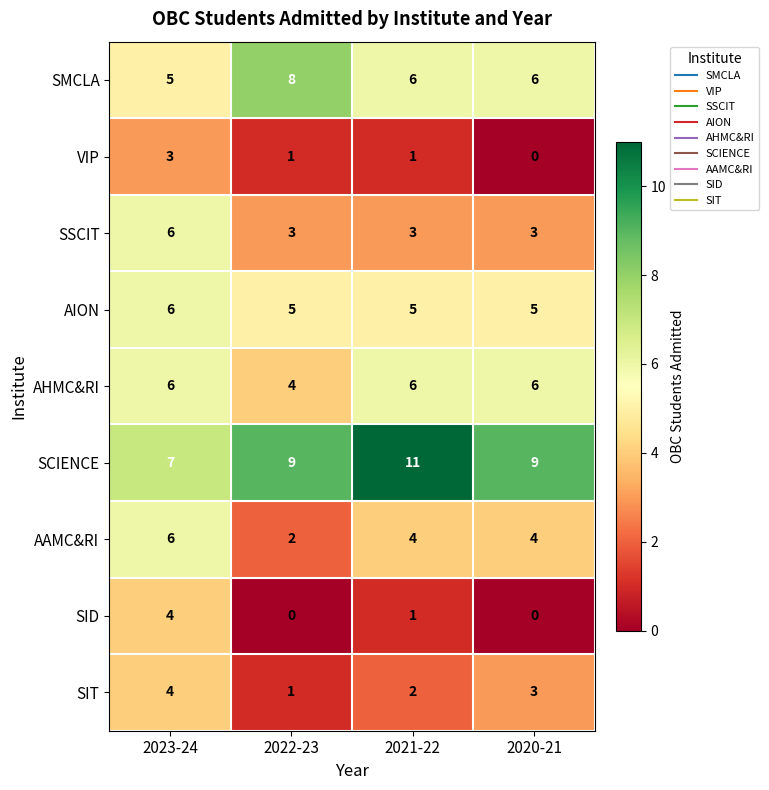

True or false: AION has a value of 5 at 2022-23.

True